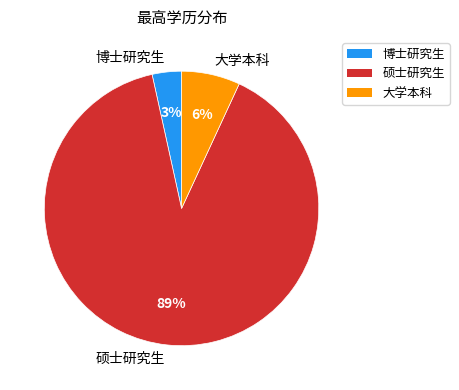

What is the total percentage of 大学本科 and 硕士研究生?

96.6%